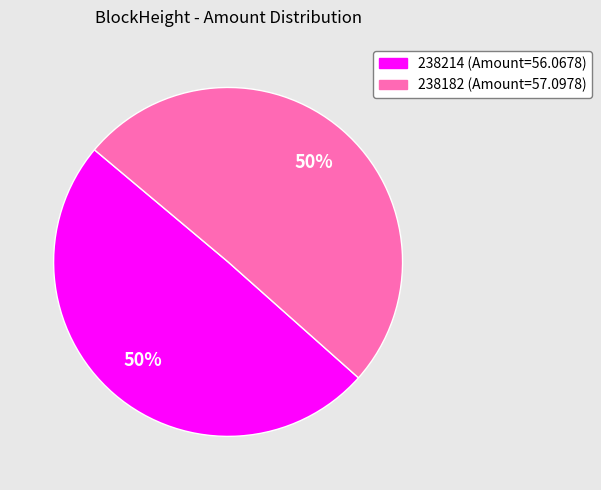

To the nearest percent, what is the combined percentage of 238214 (Amount=56.0678) and 238182 (Amount=57.0978)?

100%